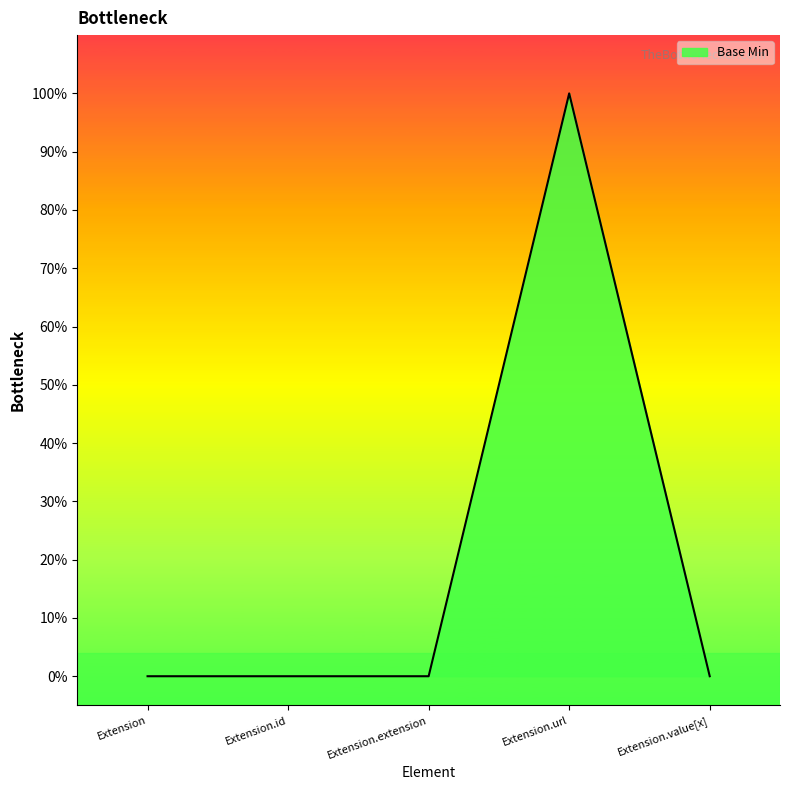

List the labels in order of value, largest first.

Extension.url, Extension, Extension.id, Extension.extension, Extension.value[x]